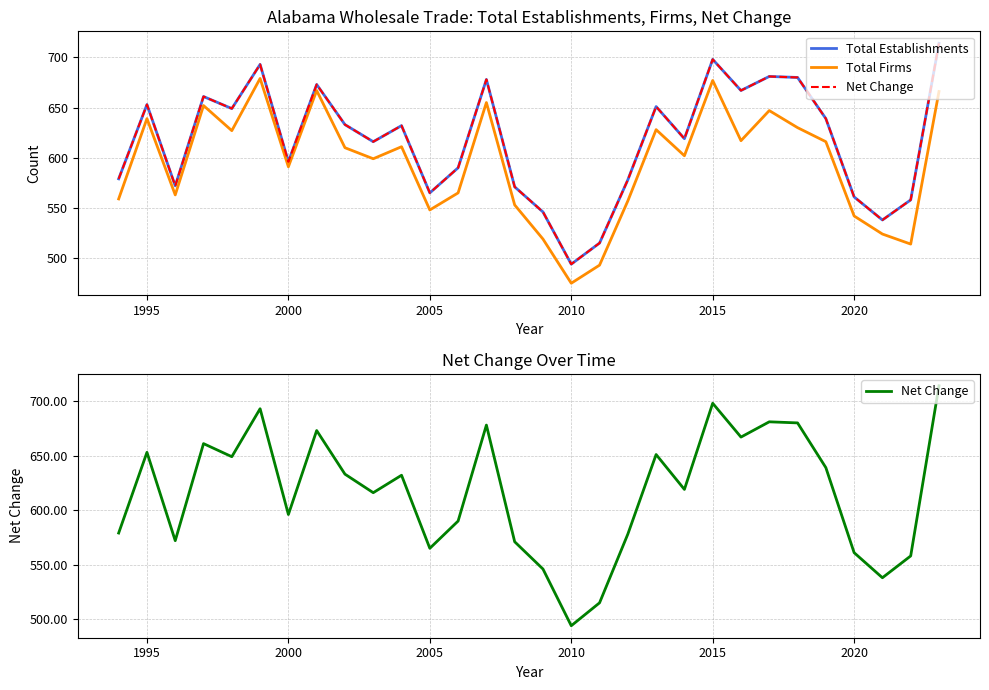

At 1995, list the series in order from largest to smallest.

Total Establishments, Net Change, Total Firms